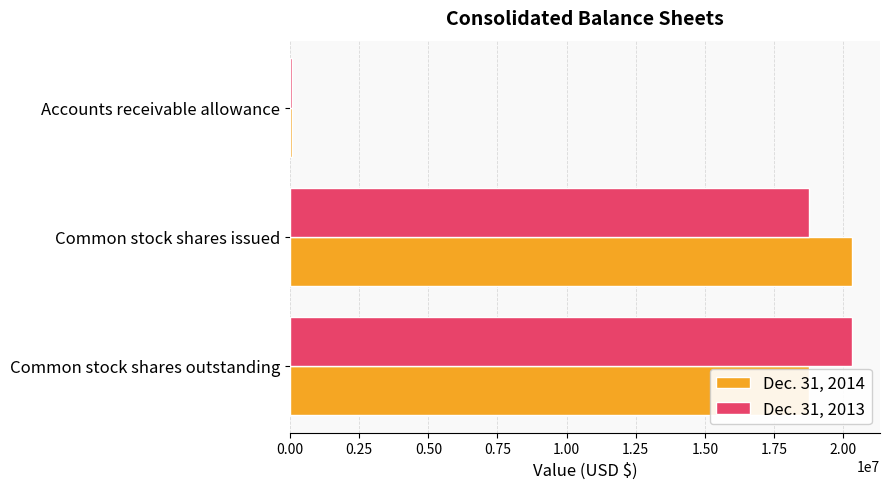

Which label corresponds to the smallest value in the chart?

Accounts receivable allowance